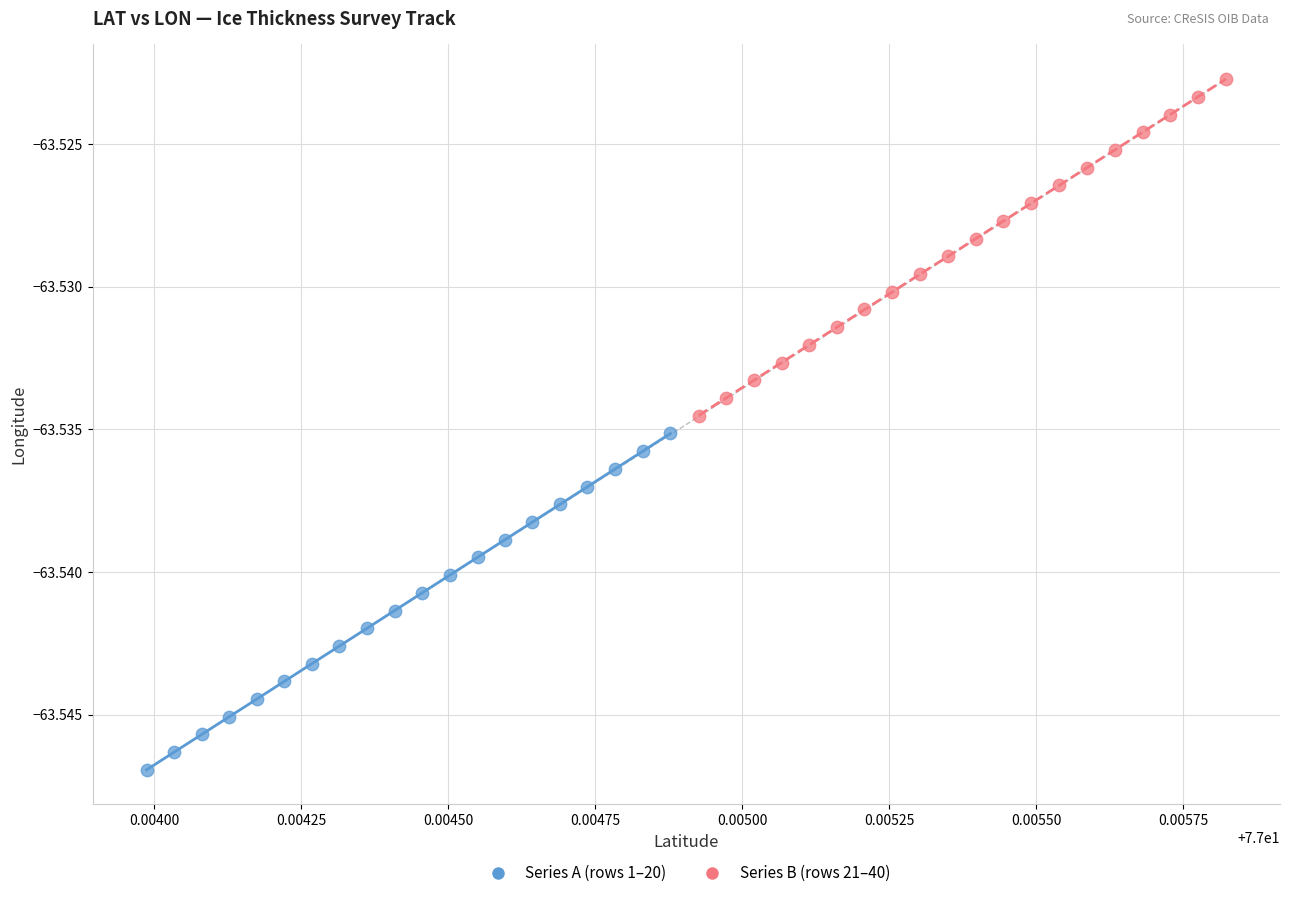

Which series contains the lowest Y value?

Series A (rows 1–20)